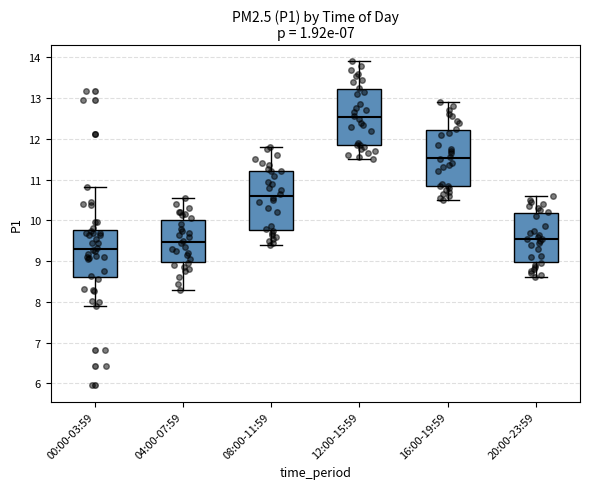

Reading left to right, read every box against the y-axis: the position of its median line, the range the box covers, and the ends of its whiskers. The values are not printed on the chart, so give them approximately, as read against the axis.

00:00-03:59: median 9.3, box 8.6 to 9.8, whiskers 7.9 to 10.8
04:00-07:59: median 9.5, box 9.0 to 10.0, whiskers 8.3 to 10.6
08:00-11:59: median 10.6, box 9.8 to 11.2, whiskers 9.4 to 11.8
12:00-15:59: median 12.5, box 11.9 to 13.2, whiskers 11.5 to 13.9
16:00-19:59: median 11.5, box 10.9 to 12.2, whiskers 10.5 to 12.9
20:00-23:59: median 9.6, box 9.0 to 10.2, whiskers 8.6 to 10.6